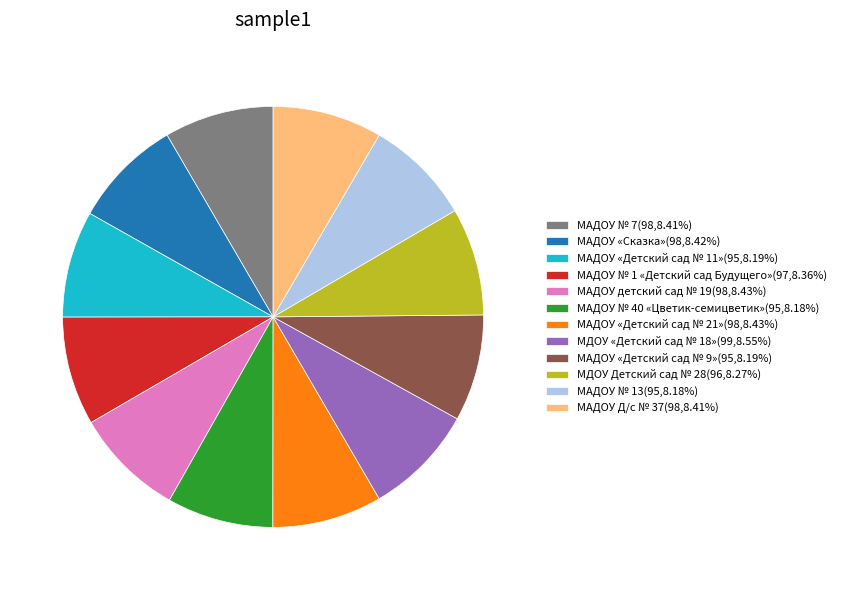

The МДОУ «Детский сад № 18» slice represents 19% of the pie. True or false?

False